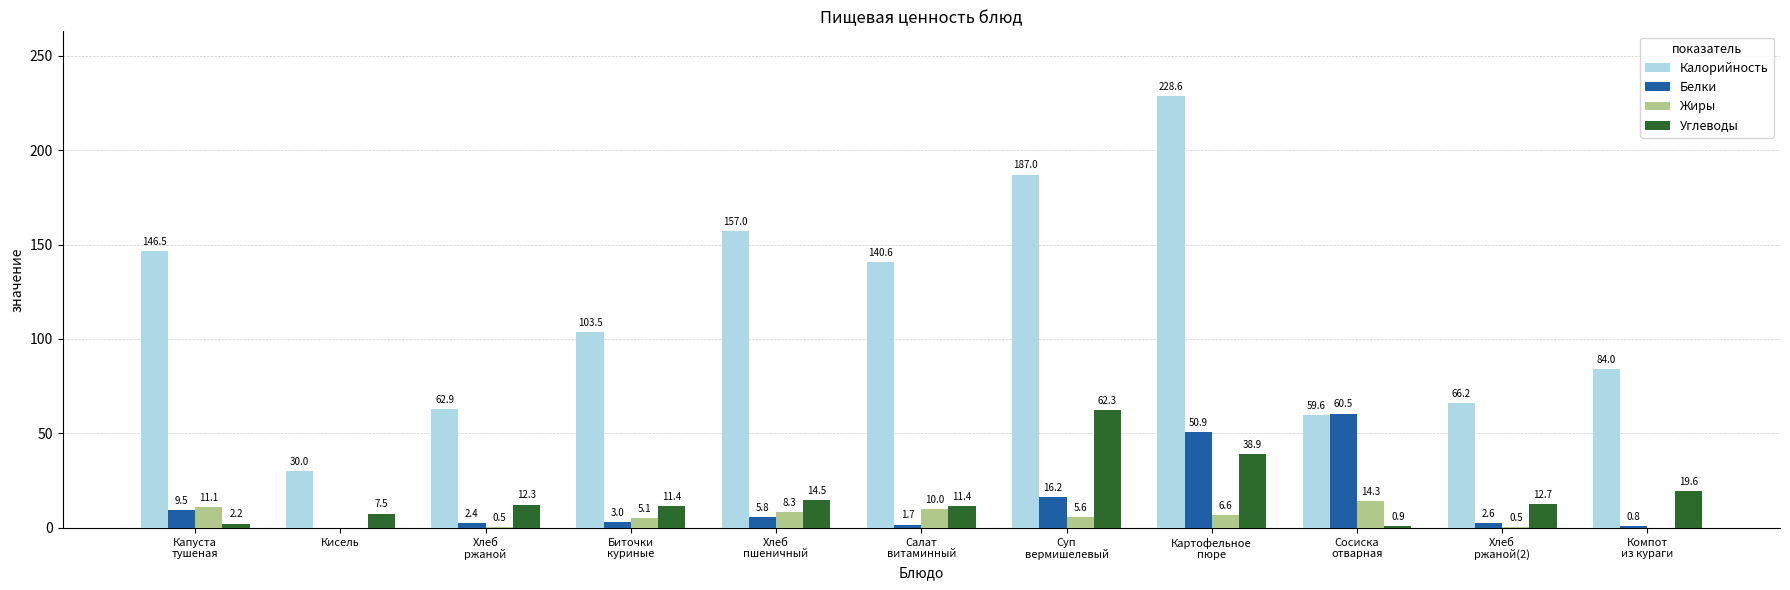

Where is Углеводы nearest to the value 31?

Картофельное
пюре